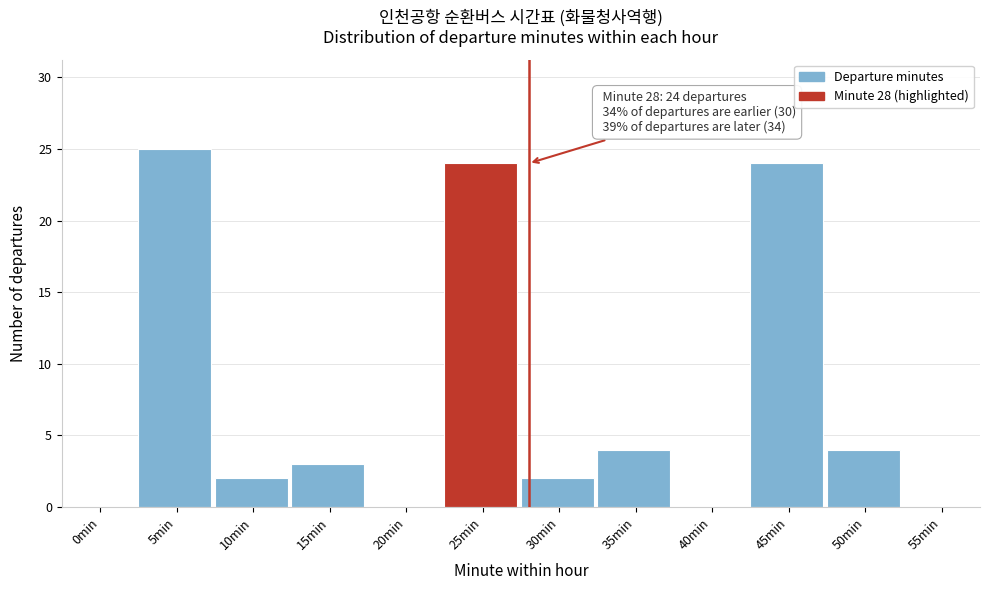

Reading left to right, extract all data points from this chart.

0min=0	5min=25	10min=2	15min=3	20min=0	25min=24	30min=2	35min=4	40min=0	45min=24	50min=4	55min=0